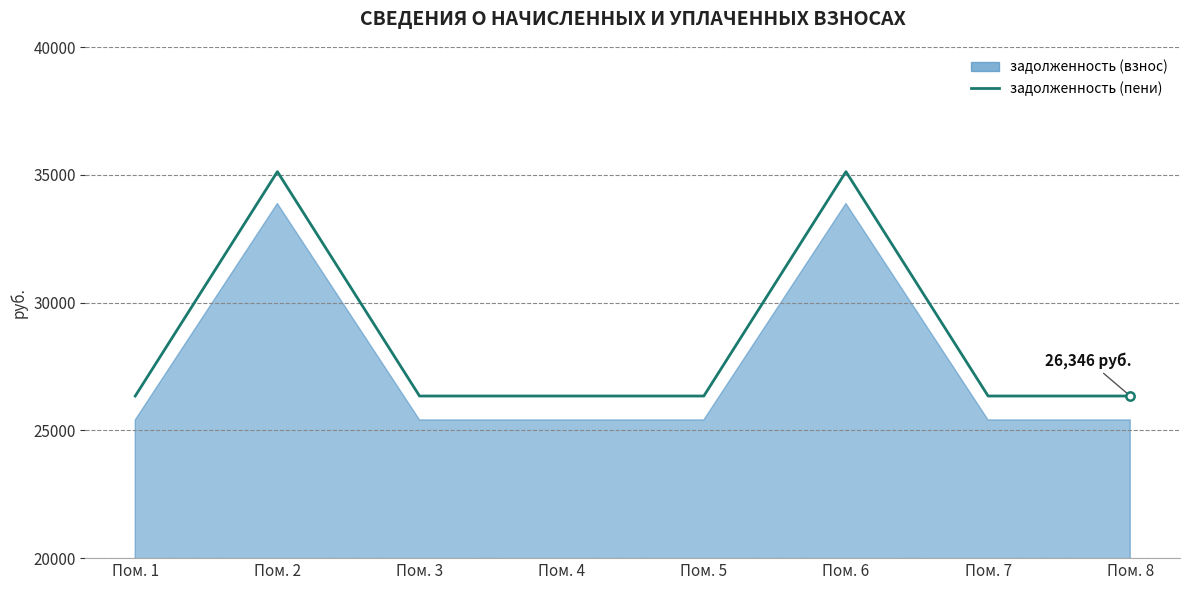

What is the maximum value shown in the chart?

35128.3